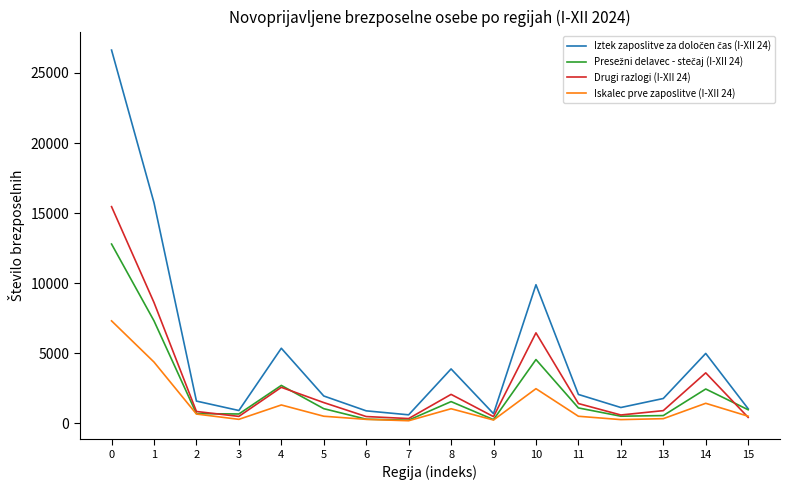

What is the difference between the maximum and minimum values in the Drugi razlogi (I-XII 24) series?

15134